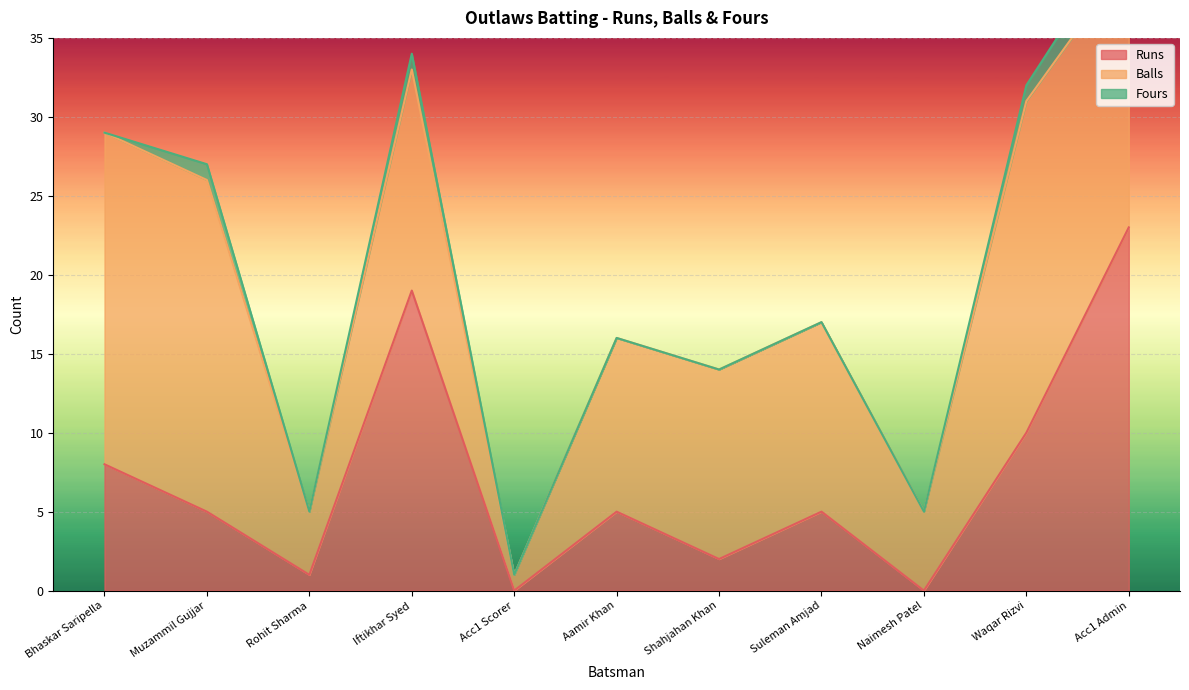

The value of Runs at Waqar Rizvi is 4. True or false?

False